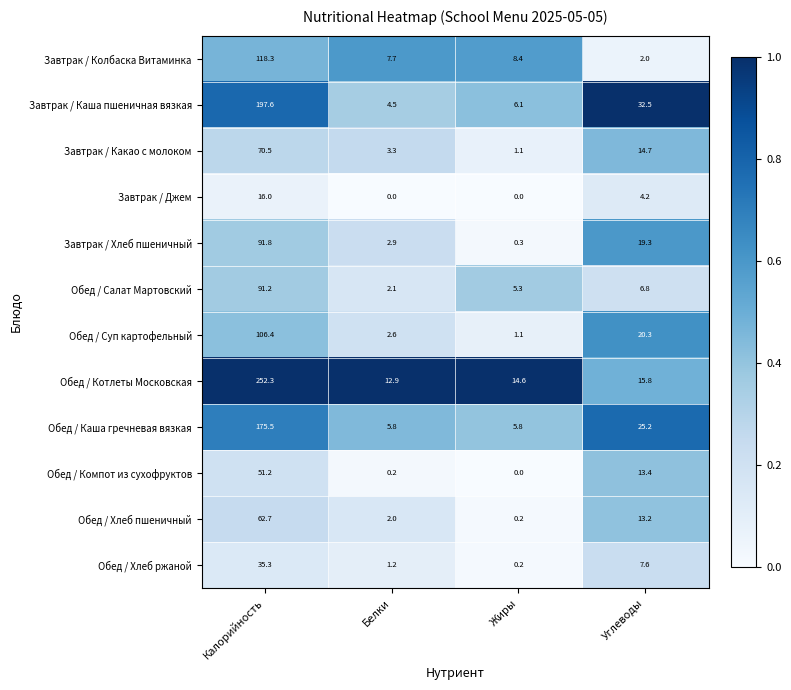

At which category does the chart reach its peak across all series?

Калорийность